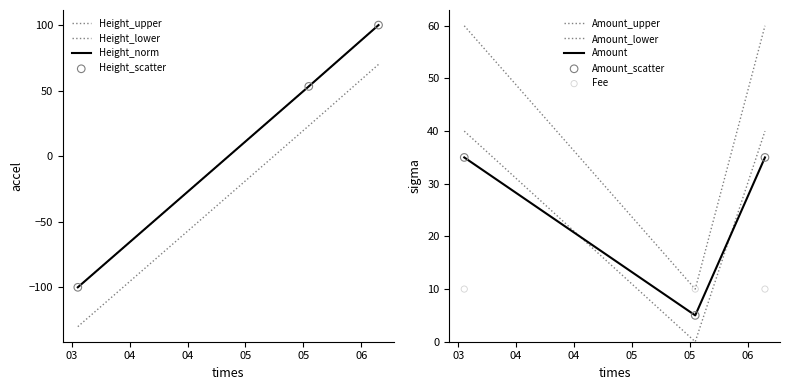

Which series has the widest spread of Y values?

Height_norm